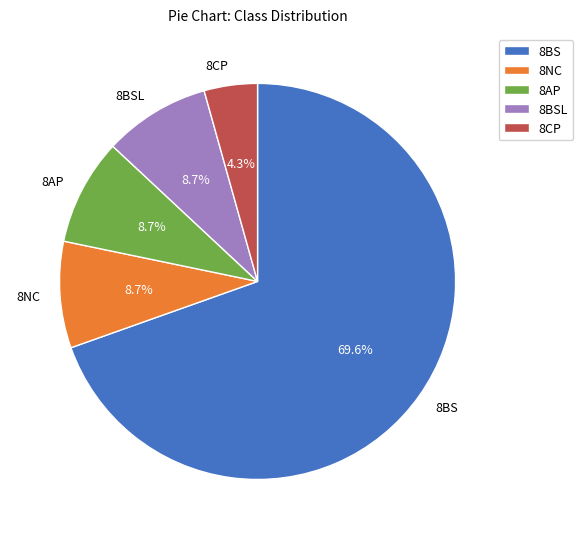

To the nearest percent, what is the combined percentage of 8BSL and 8CP?

13%